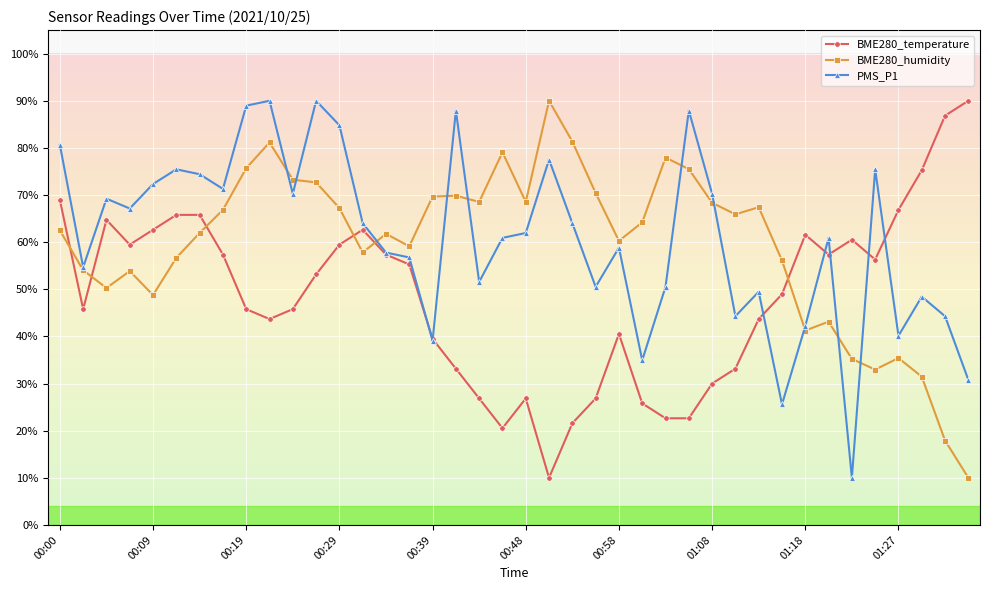

True or false: PMS_P1 has more than 0 interior local peaks.

True